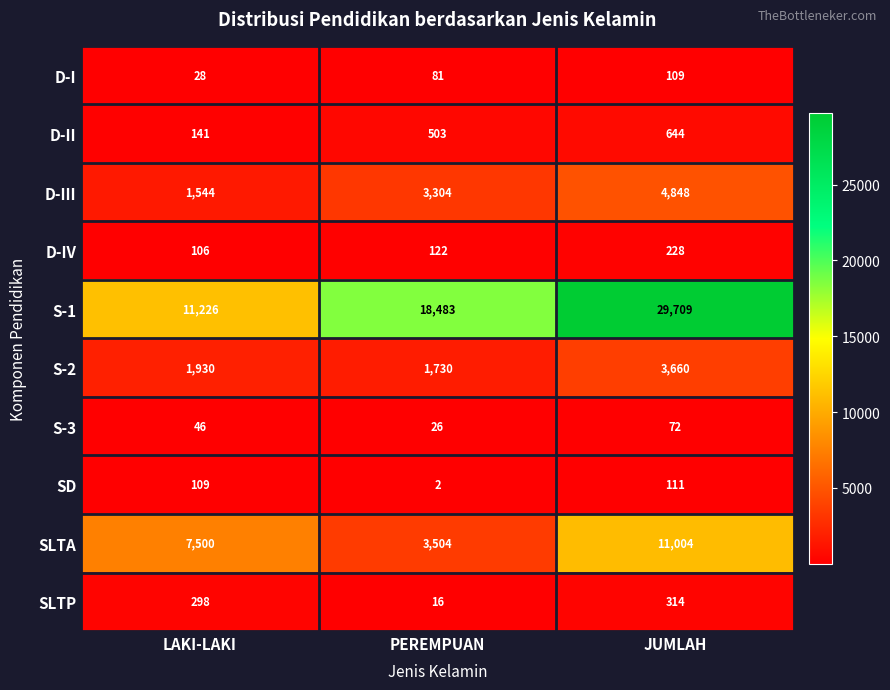

Rank the series at JUMLAH from lowest to highest value.

S-3, D-I, SD, D-IV, SLTP, D-II, S-2, D-III, SLTA, S-1